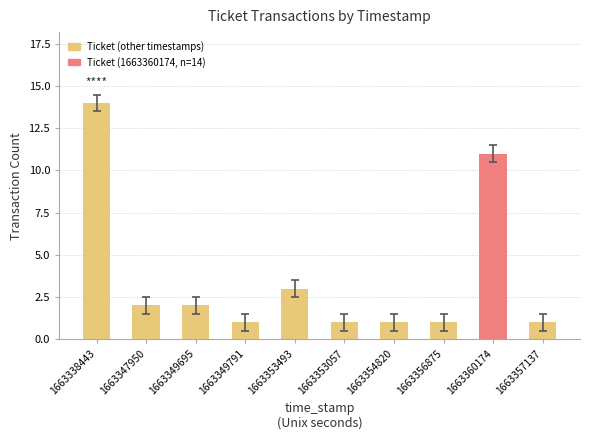

Reading right to left, extract all data points from this chart.

1663357137=1	1663360174=11	1663356875=1	1663354820=1	1663353057=1	1663353493=3	1663349791=1	1663349695=2	1663347950=2	1663338443=14